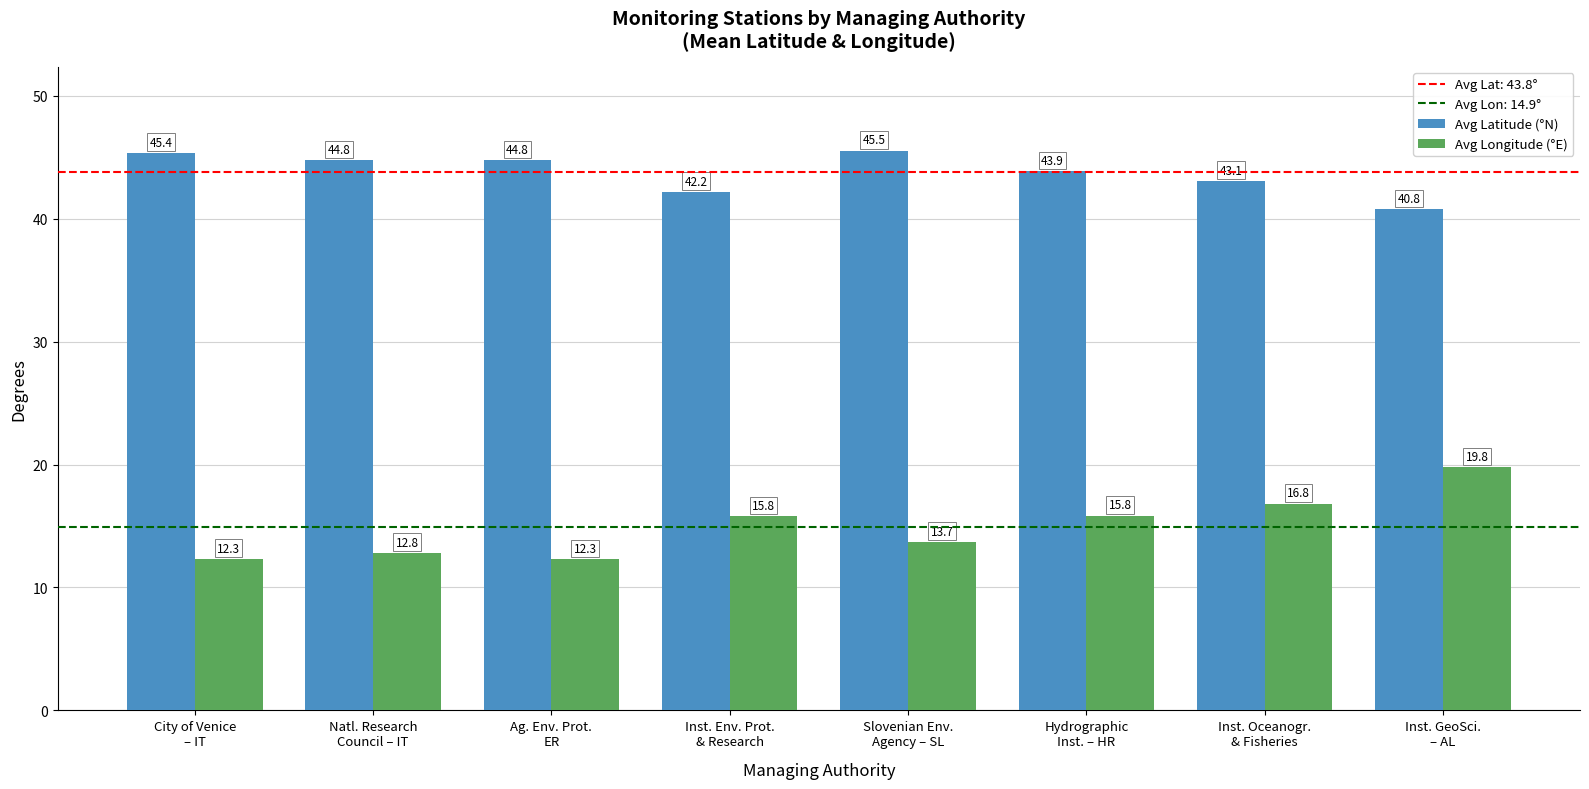

Which series has the largest total across all categories?

Avg Latitude (°N)